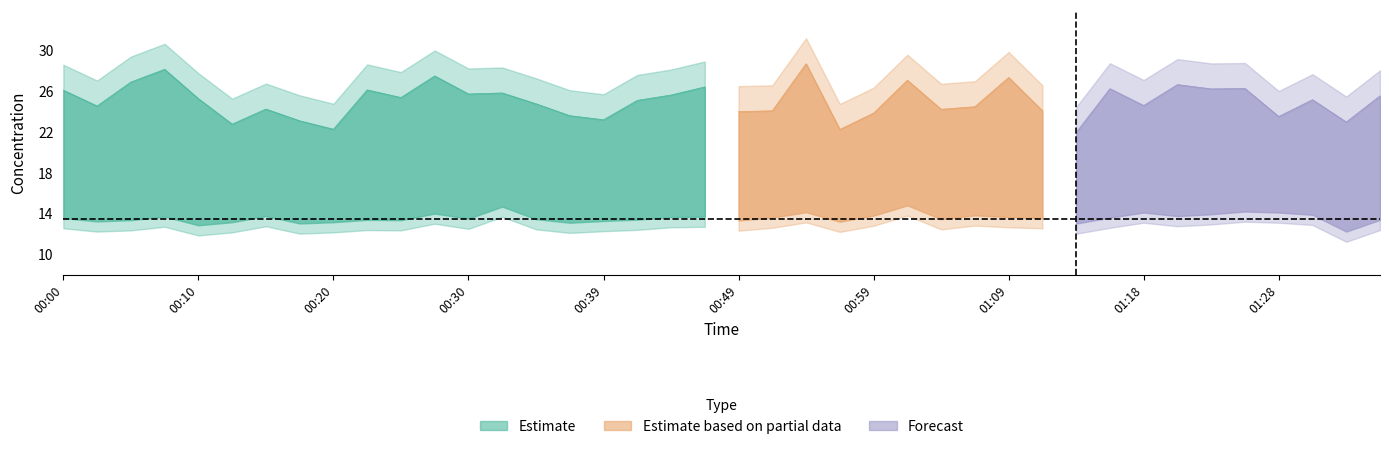

Reading left to right, what are all the values shown in this chart?

SDS_P1: 00:00=26.1	00:02=24.6	00:05=26.9	00:08=28.1	00:10=25.3	00:13=22.8	00:15=24.2	00:18=23.1	00:20=22.3	00:22=26.1	00:25=25.4	00:27=27.5	00:30=25.7	00:32=25.8	00:35=24.8	00:37=23.6	00:39=23.2	00:42=25.1	00:44=25.6	00:47=26.4	00:49=24.0	00:52=24.1	00:54=28.7	00:56=22.2	00:59=23.9	01:01=27.1	01:04=24.2	01:06=24.5	01:09=27.4	01:11=24.1	01:13=21.9	01:16=26.2	01:18=24.6	01:21=26.6	01:23=26.2	01:26=26.3	01:28=23.5	01:31=25.2	01:33=23.0	01:35=25.6
SDS_P2: 00:00=13.6	00:02=13.2	00:05=13.3	00:08=13.7	00:10=12.8	00:13=13.2	00:15=13.8	00:18=13.0	00:20=13.2	00:22=13.4	00:25=13.3	00:27=14.0	00:30=13.5	00:32=14.7	00:35=13.4	00:37=13.1	00:39=13.3	00:42=13.4	00:44=13.7	00:47=13.7	00:49=13.3	00:52=13.6	00:54=14.1	00:56=13.2	00:59=13.8	01:01=14.8	01:04=13.4	01:06=13.8	01:09=13.7	01:11=13.6	01:13=13.0	01:16=13.6	01:18=14.1	01:21=13.8	01:23=13.9	01:26=14.2	01:28=14.1	01:31=13.9	01:33=12.2	01:35=13.4